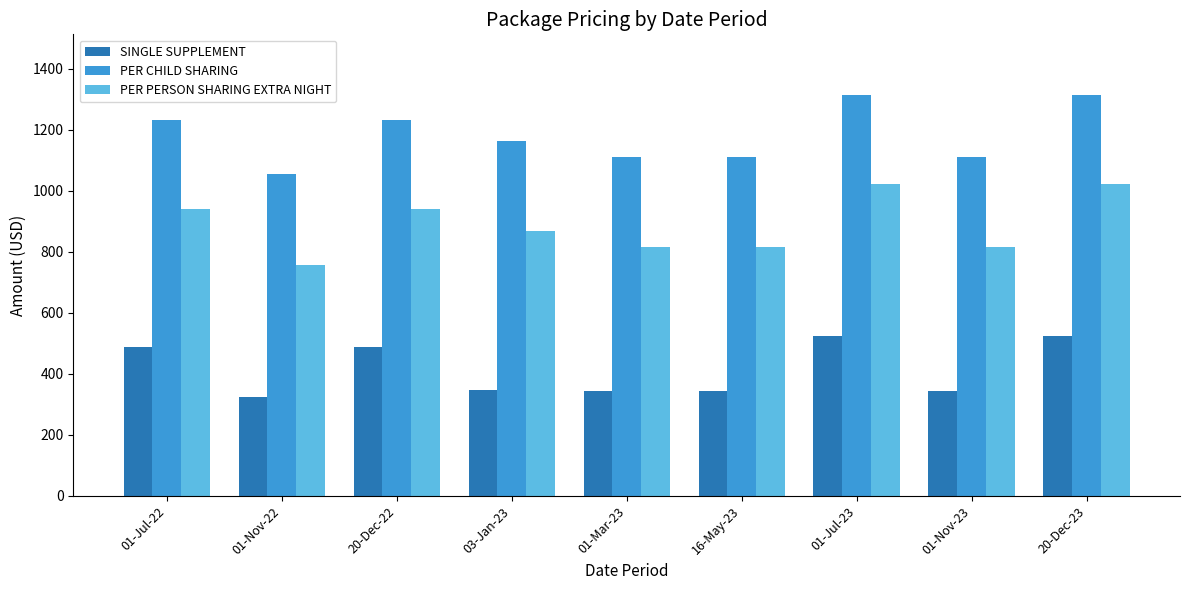

How many bars are there in total?

27